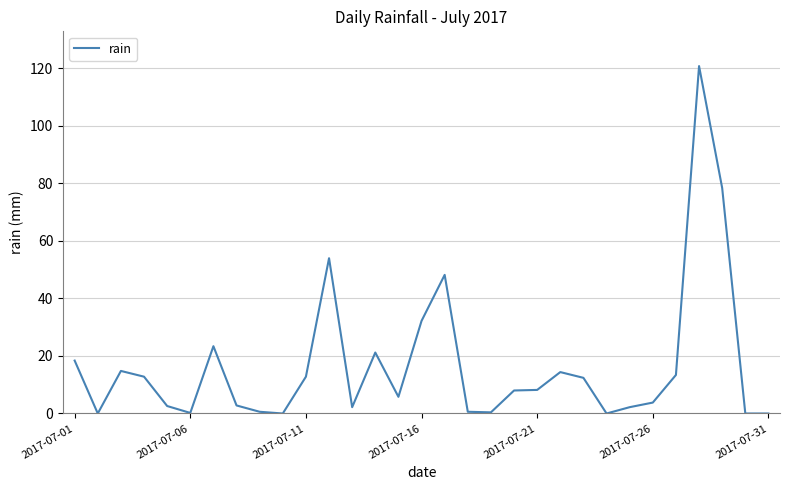

What is the difference between the maximum and minimum values?

120.8